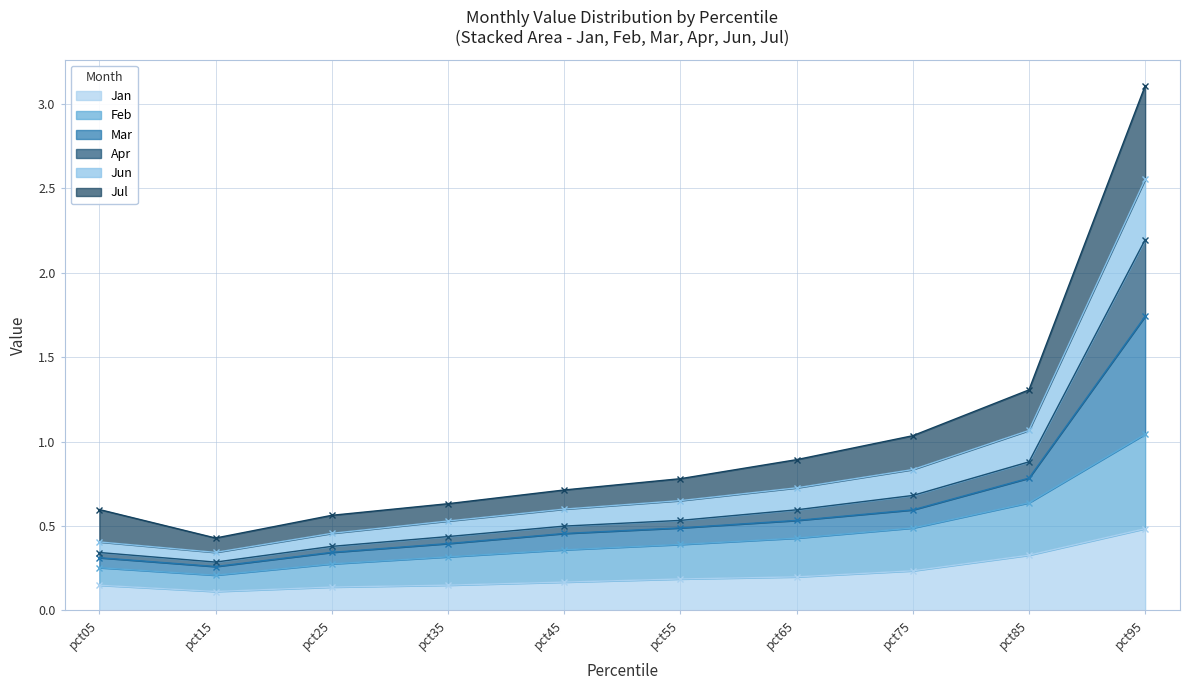

At which category is the sum across all series the highest?

pct95